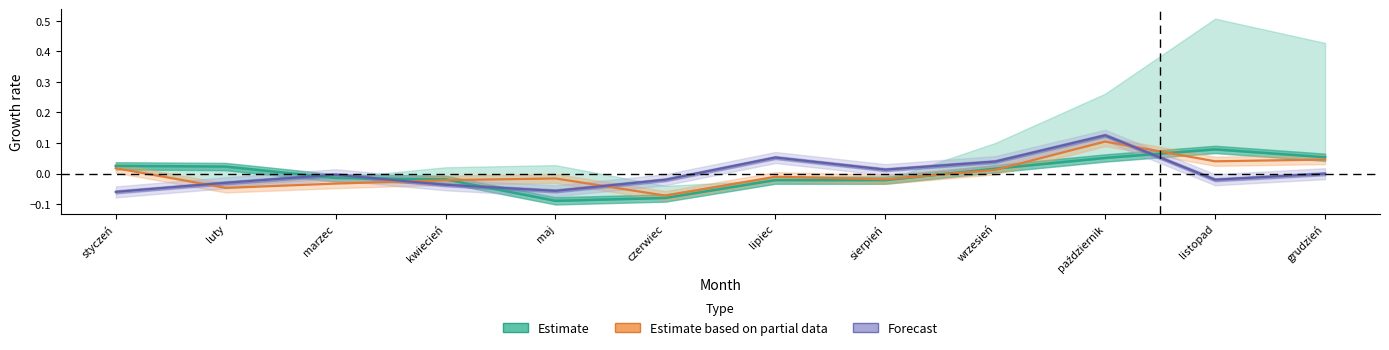

Where does the Forecast (M) series first go above 0?

lipiec